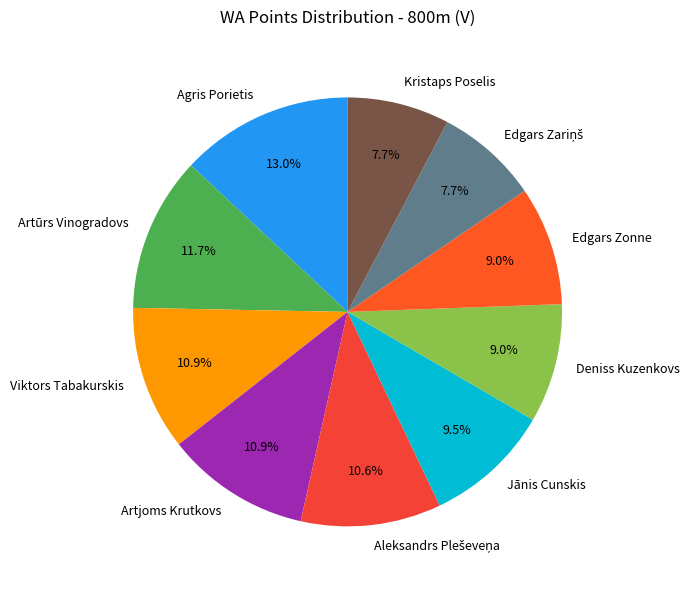

What is the largest slice in the pie chart?

Agris Porietis